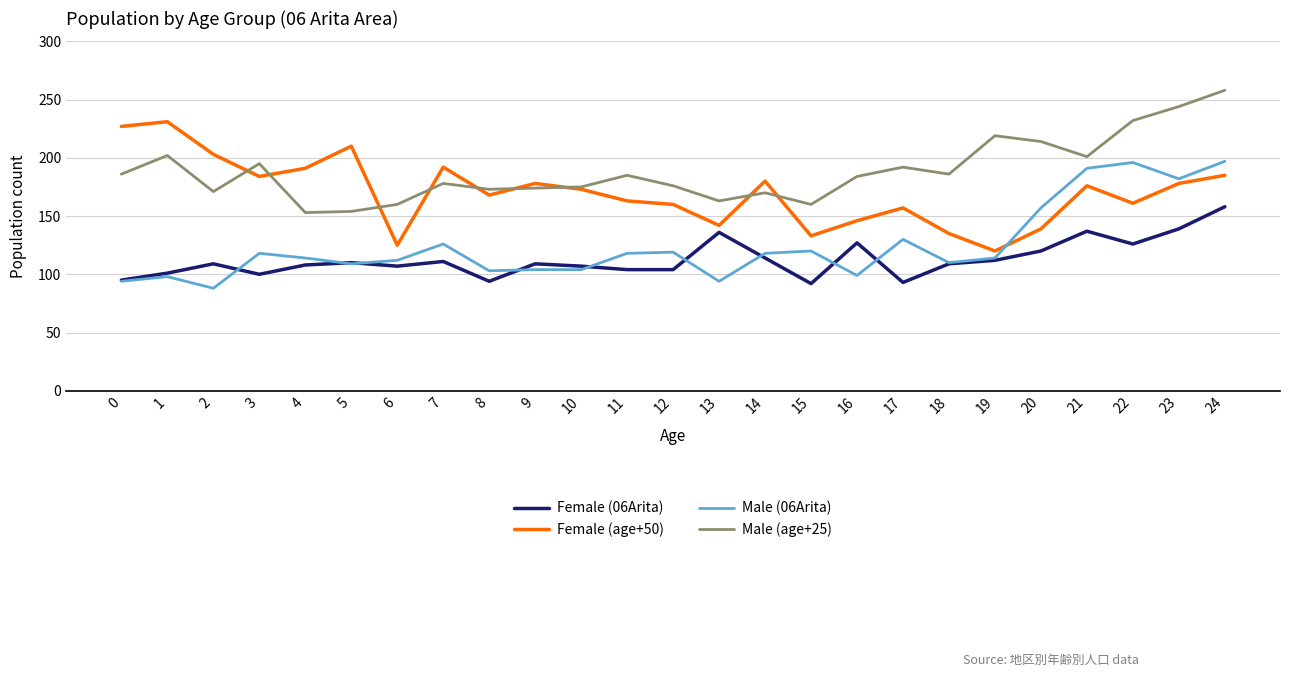

What is the difference between the highest and lowest values at 6?

53